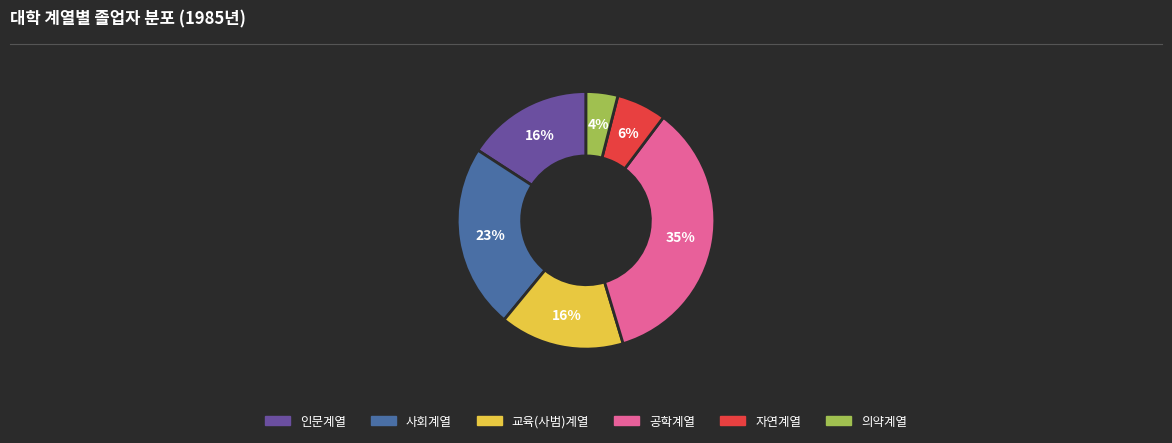

The 교육(사범)계열 slice represents 16% of the pie. True or false?

True